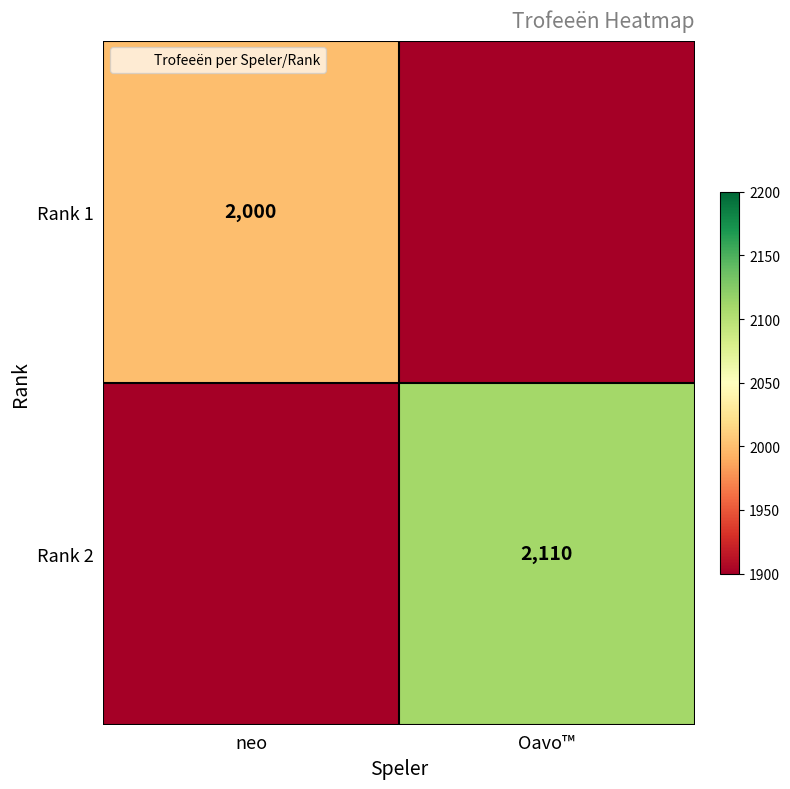

How many distinct data groups are displayed?

2